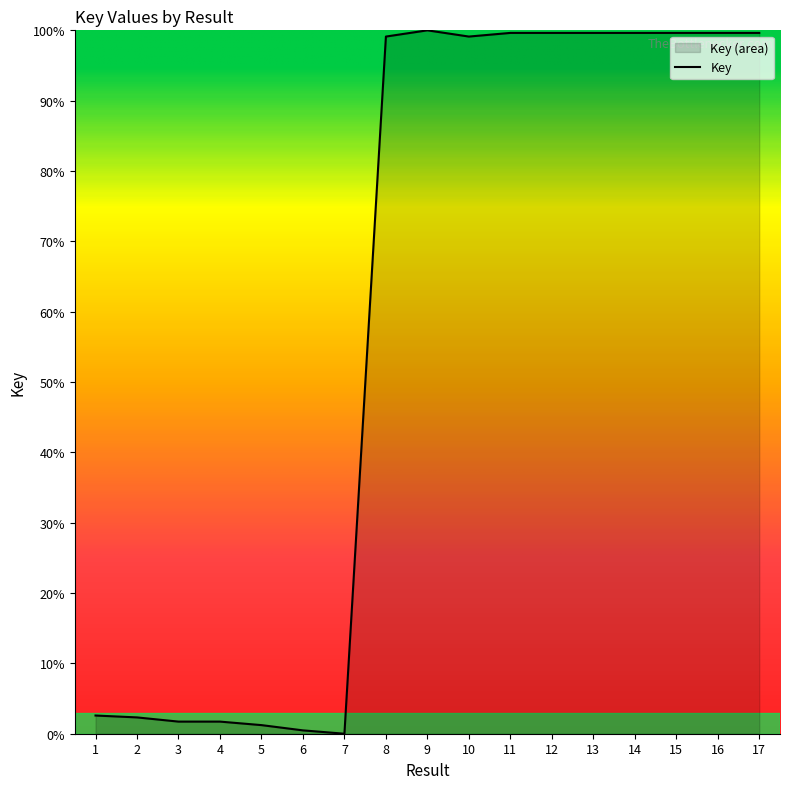

How many points are lower than both their immediate neighbors (excluding endpoints)?

3